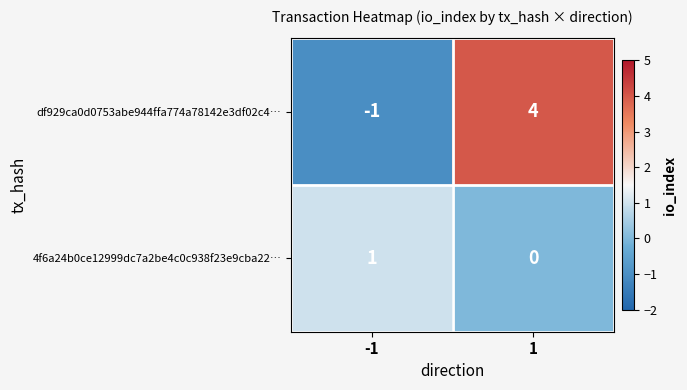

At how many categories does at least one series exceed 2?

1